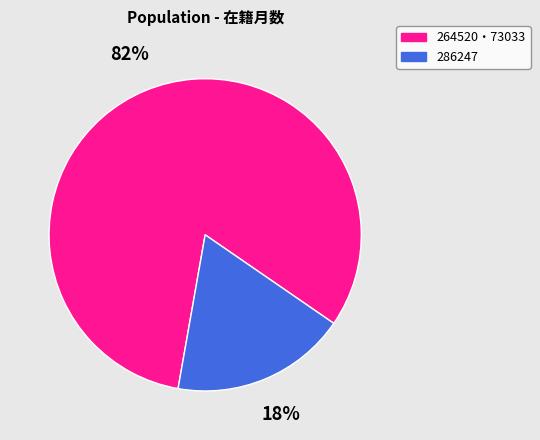

To the nearest percent, what is the average slice percentage?

50%